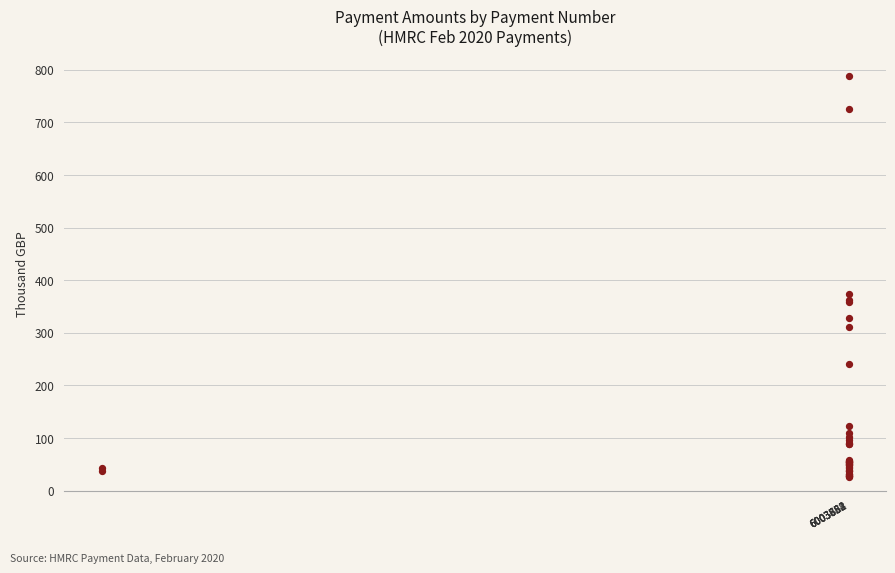

What Y value in the scatter plot is closest to 407?

373.1